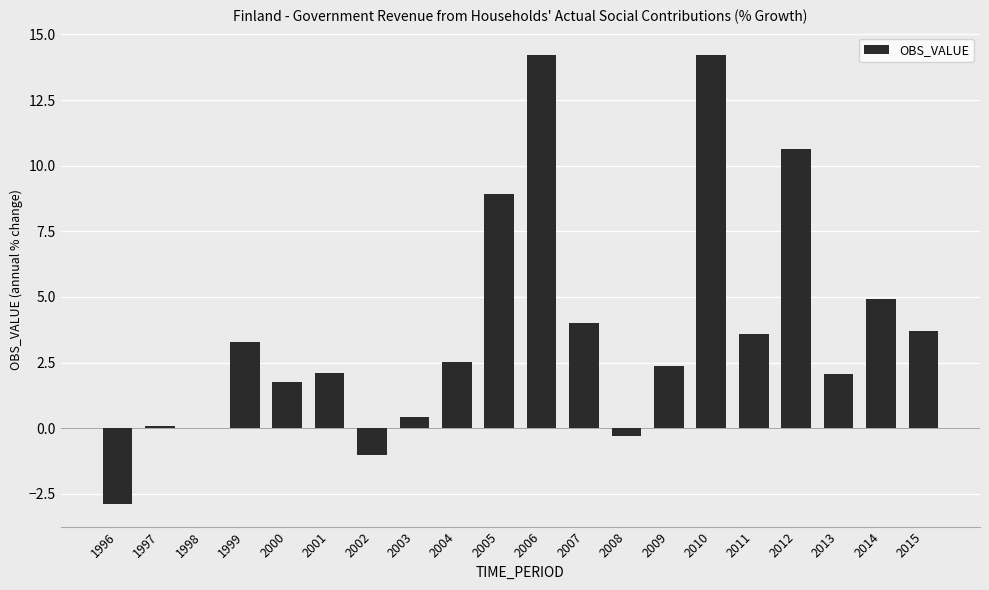

The value at 2006 is 14.2. True or false?

True